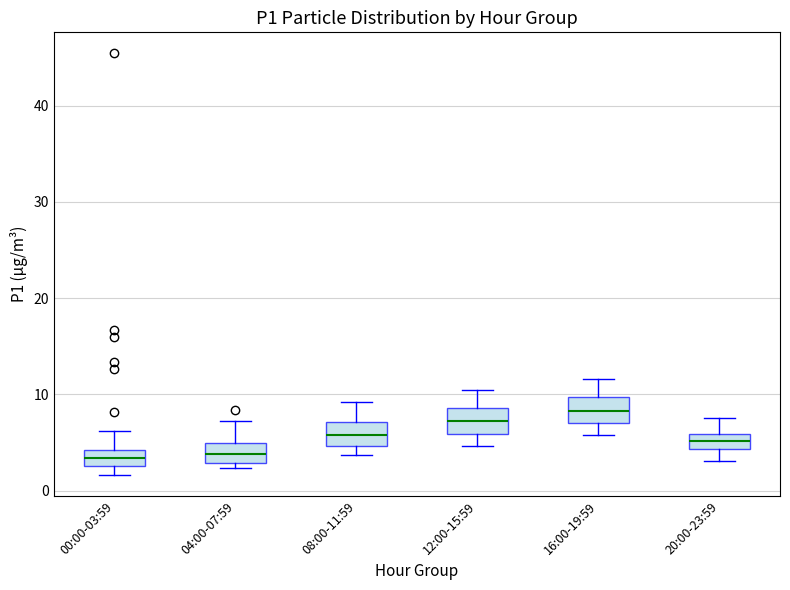

Where is the lower edge of the box for 12:00-15:59 on the y-axis? The values are not printed on the chart, so give them approximately, as read against the axis.

6